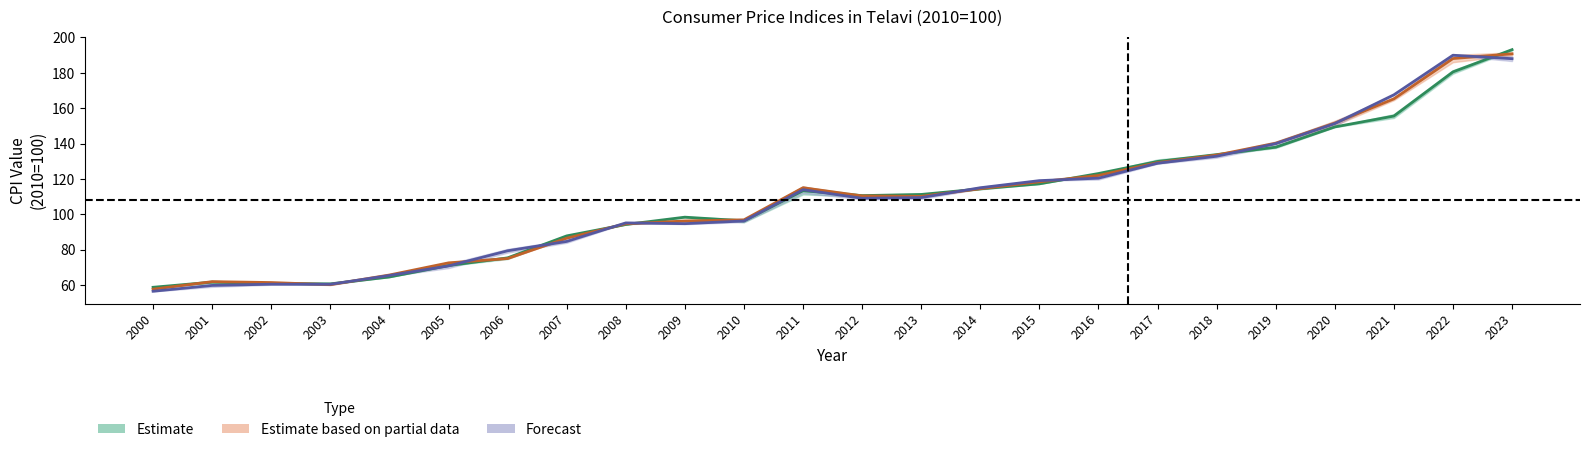

What is the difference between the I values at 2001 and 2020?

87.8